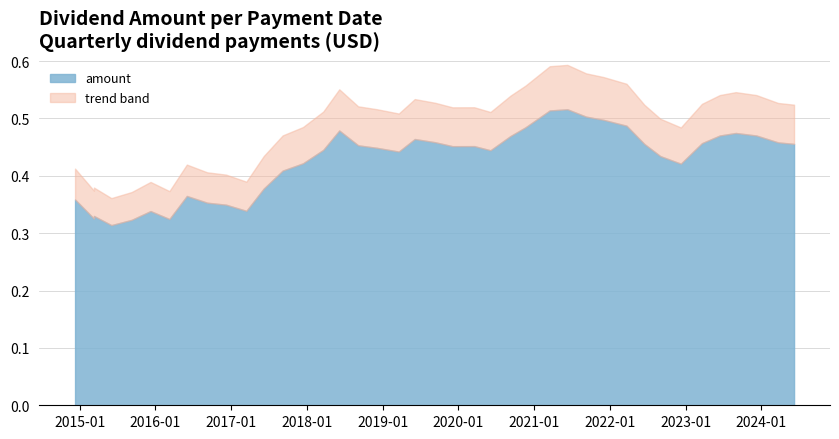

True or false: the data shows 0.3 at 2015-03-11.

True